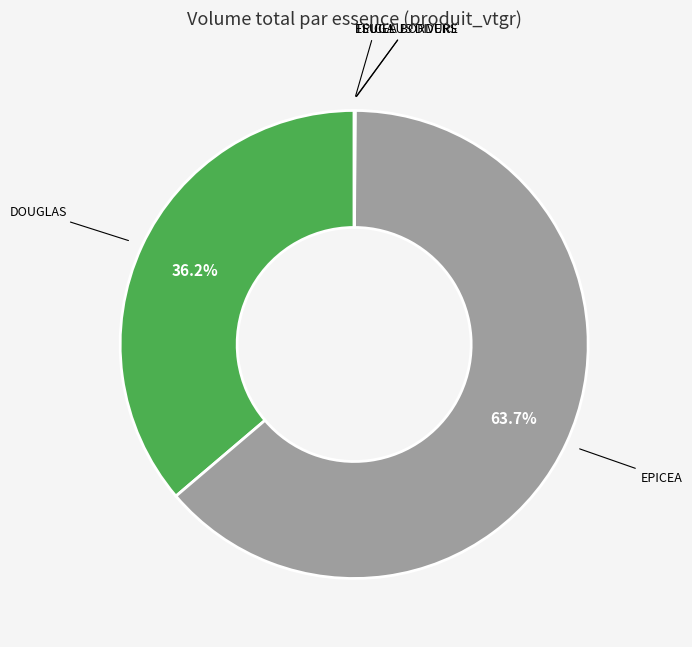

How much of the chart is everything except DOUGLAS?

63.8%